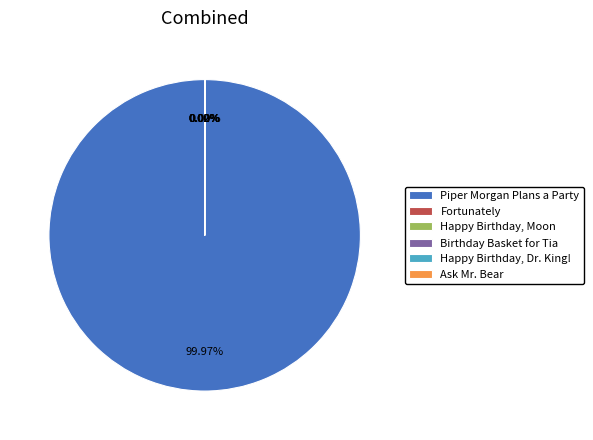

What is the largest slice in the pie chart?

Piper Morgan Plans a Party